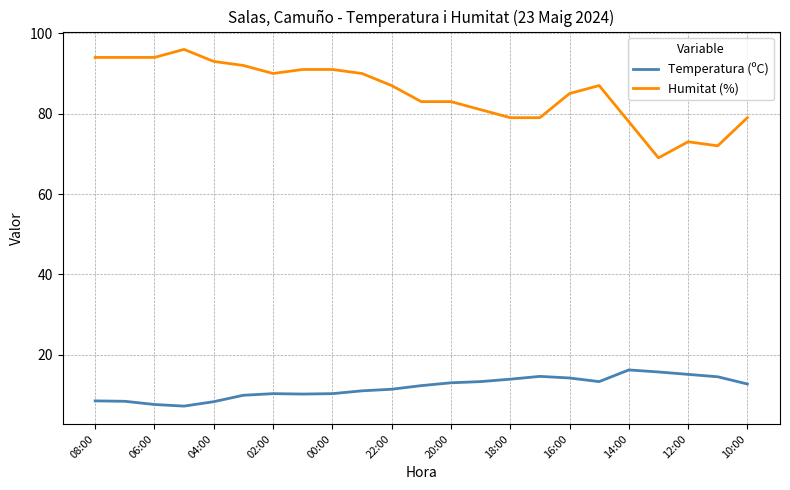

Which series has the largest range (max minus min)?

Humitat (%)